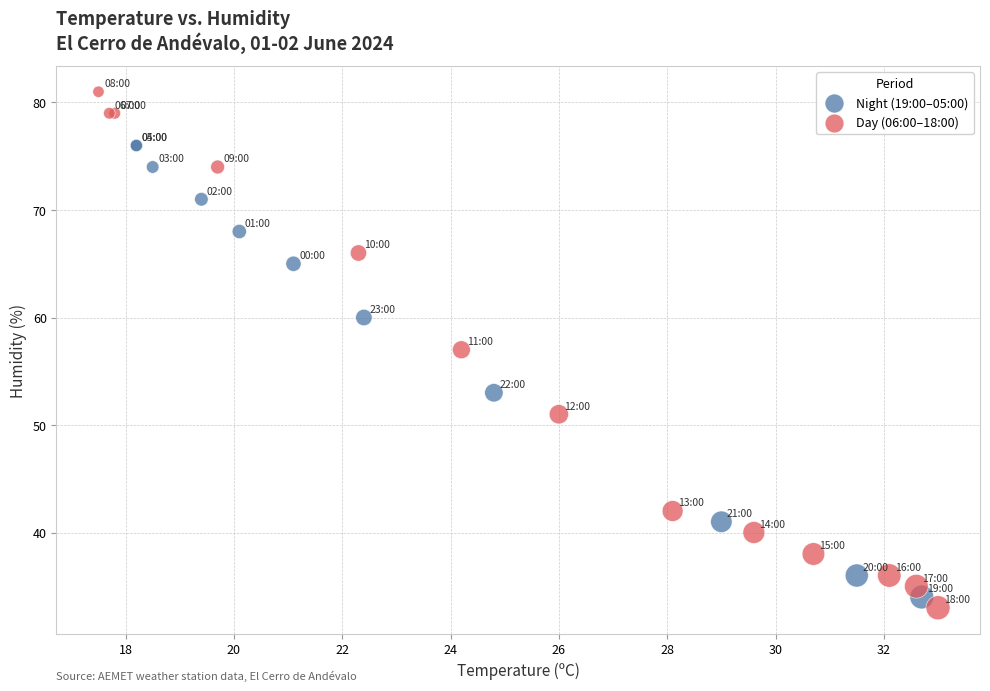

Which series has the widest spread of Y values?

Day (06:00–18:00)